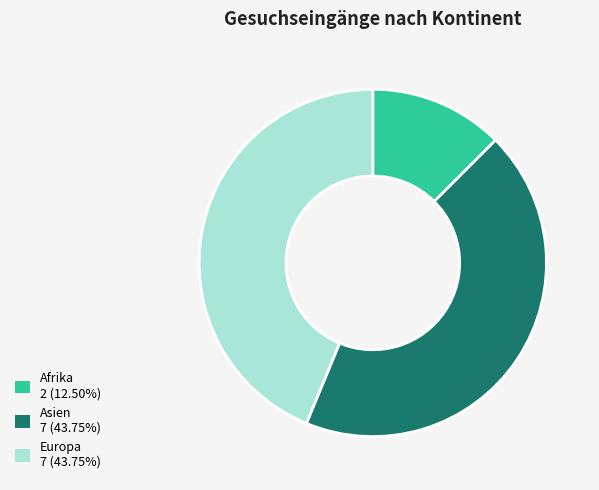

The Europa slice represents 49% of the pie. True or false?

False